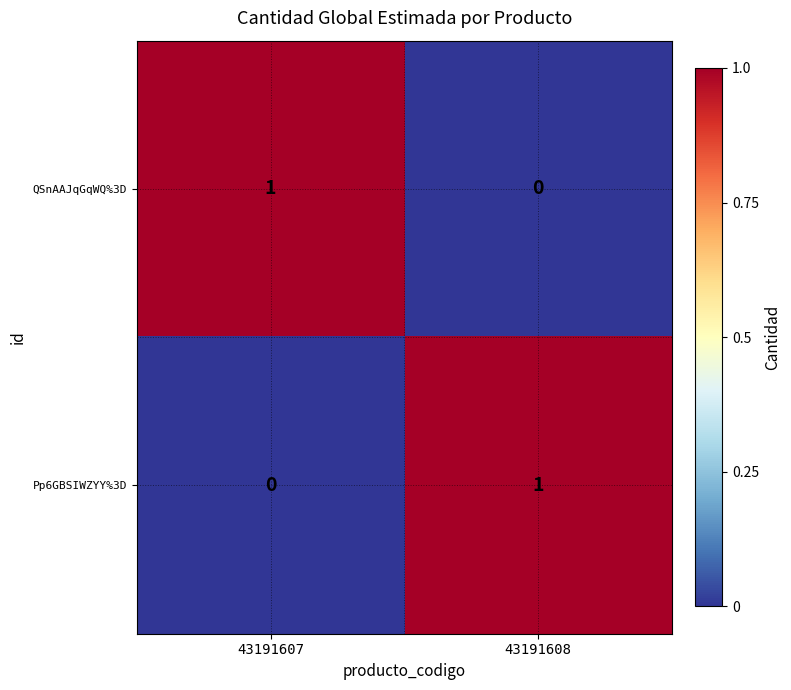

Is it true that Pp6GBSIWZYY%3D equals 1 at 43191607?

False